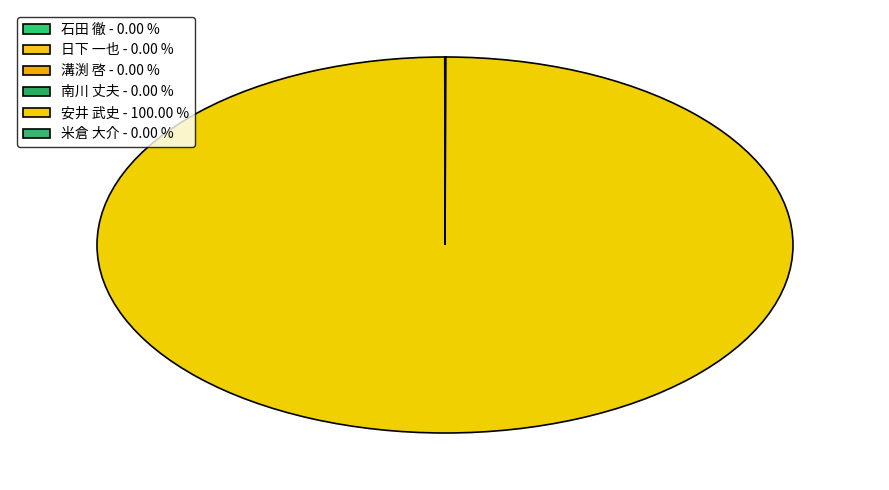

How many segments does this pie chart have?

6